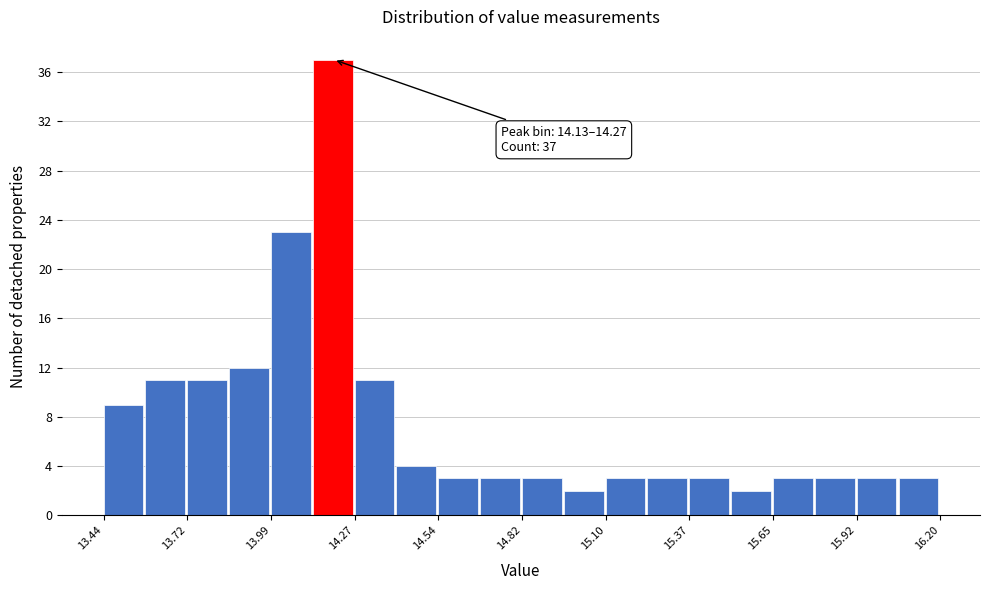

Around what value on the x-axis is the tallest bar? Give the approximate position of its centre, as read against the axis.

14.20